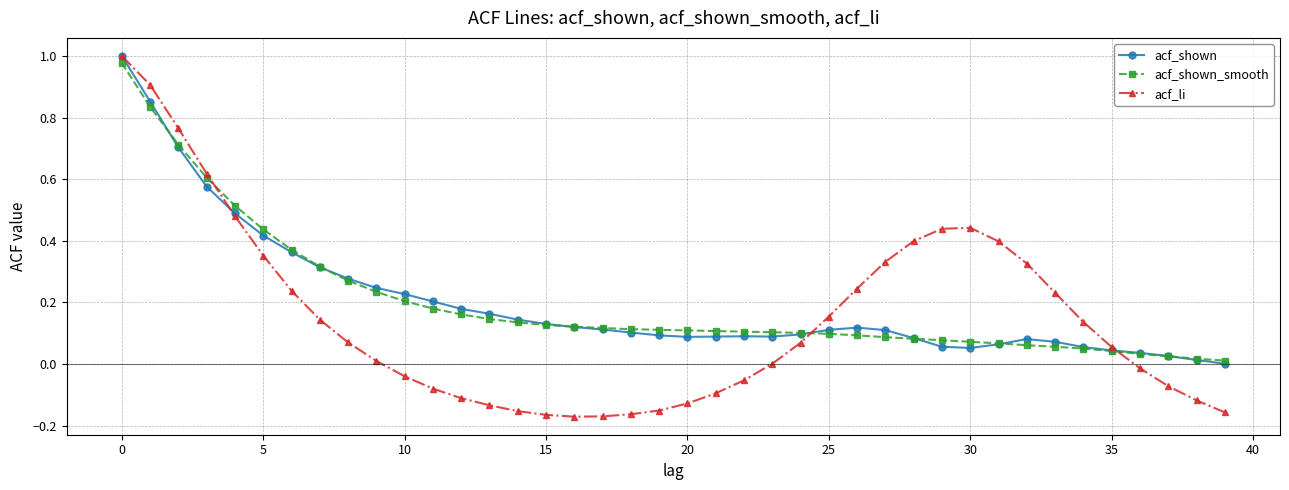

Which series has the largest range (max minus min)?

acf_li